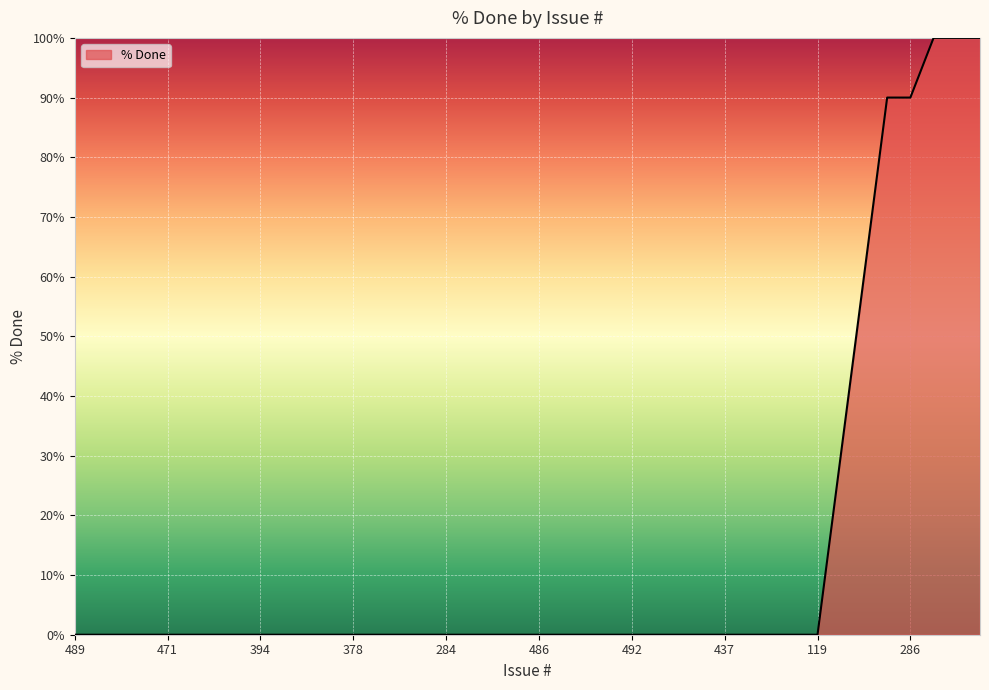

How many lines are shown in the chart?

1